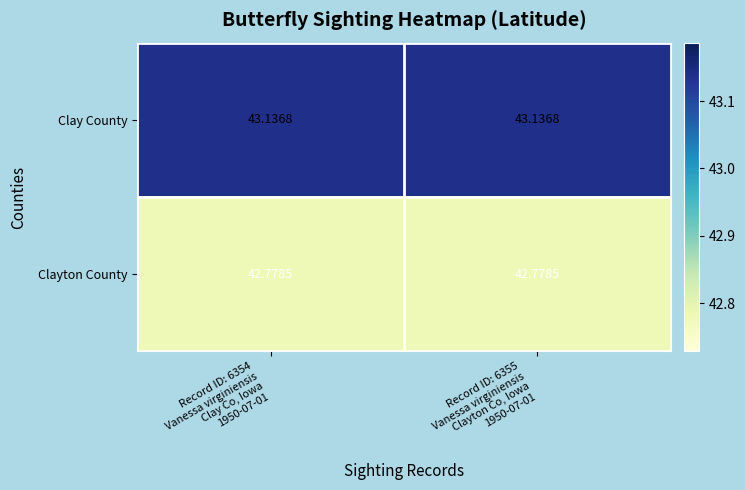

Rank the series by their maximum value, from highest to lowest.

Clay County, Clayton County